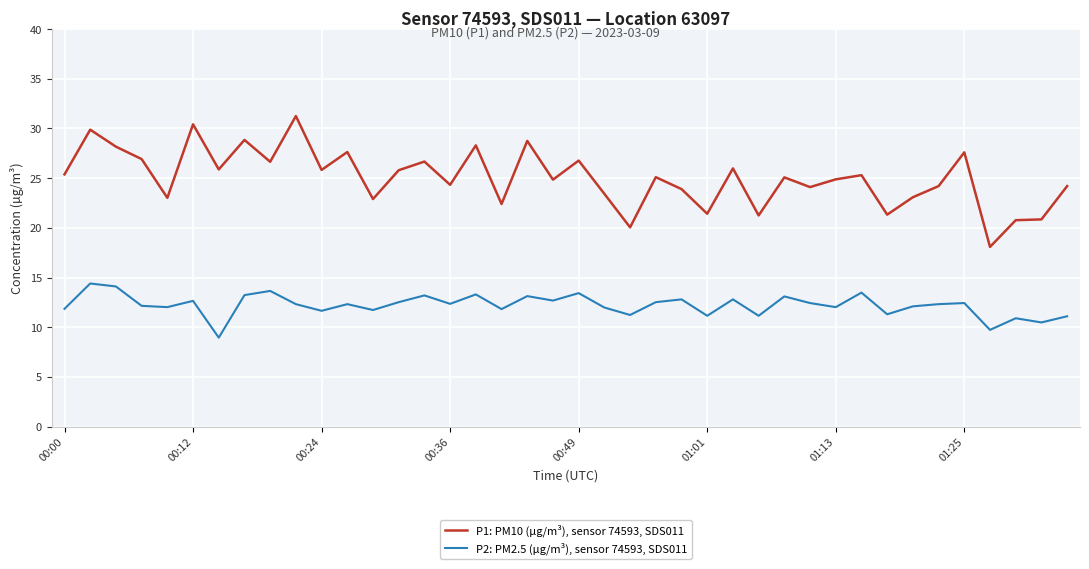

What are all the series names shown in the legend?

P1: PM10 (µg/m³), sensor 74593, SDS011, P2: PM2.5 (µg/m³), sensor 74593, SDS011